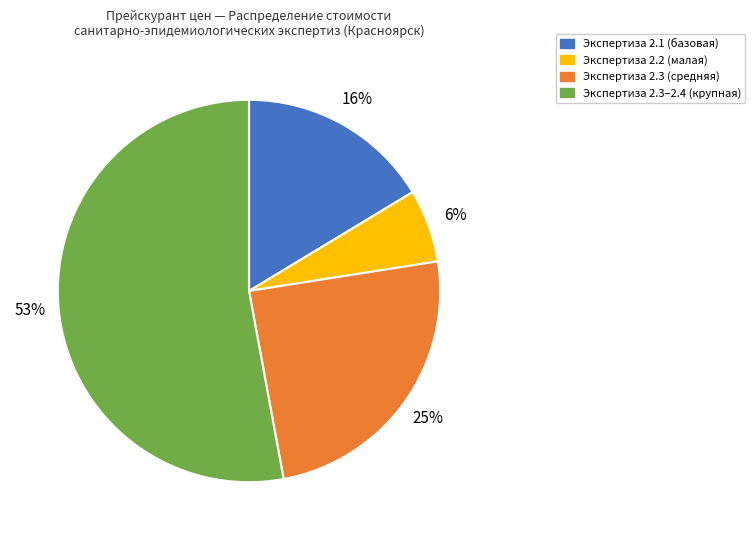

To the nearest percent, what is the average slice percentage?

25%